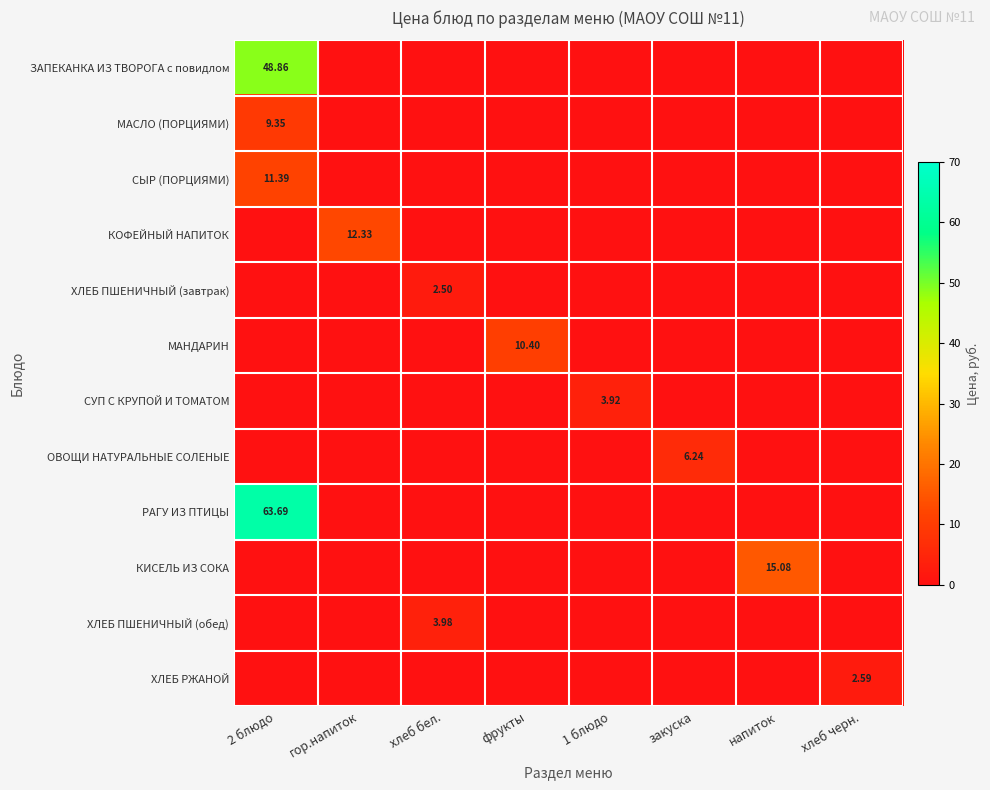

What is the sum of all МАНДАРИН values?

10.4